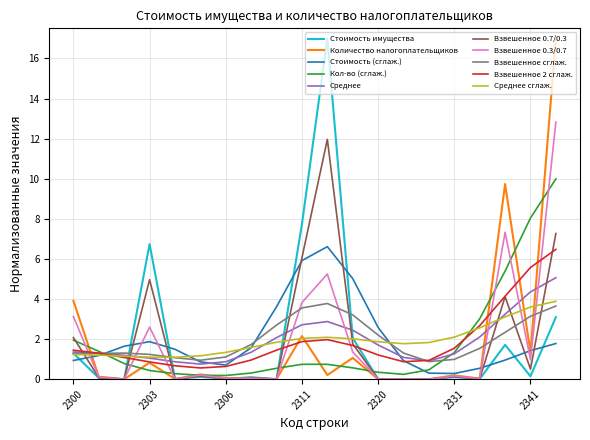

Which series ends up on top after the final intersection of Взвешенное 0.7/0.3 and Среднее сглаж.?

Взвешенное 0.7/0.3